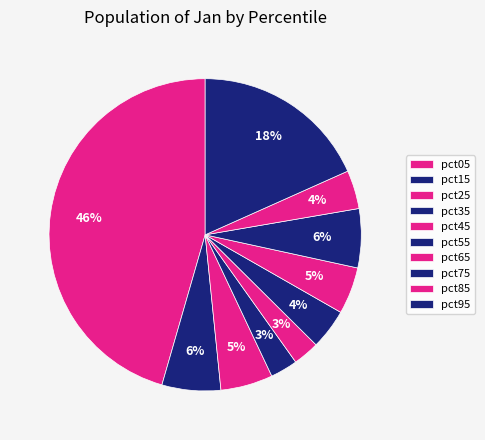

How much of the chart is everything except pct85?

96.0%